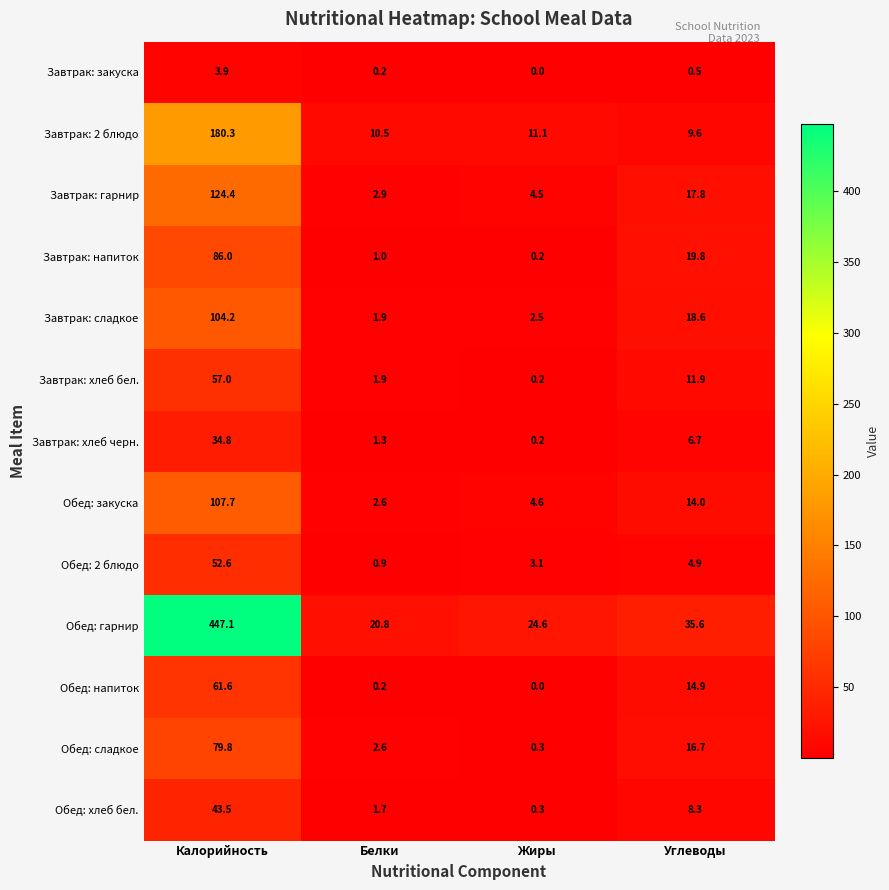

Rank the series at Калорийность from highest to lowest value.

Обед: гарнир, Завтрак: 2 блюдо, Завтрак: гарнир, Обед: закуска, Завтрак: сладкое, Завтрак: напиток, Обед: сладкое, Обед: напиток, Завтрак: хлеб бел., Обед: 2 блюдо, Обед: хлеб бел., Завтрак: хлеб черн., Завтрак: закуска